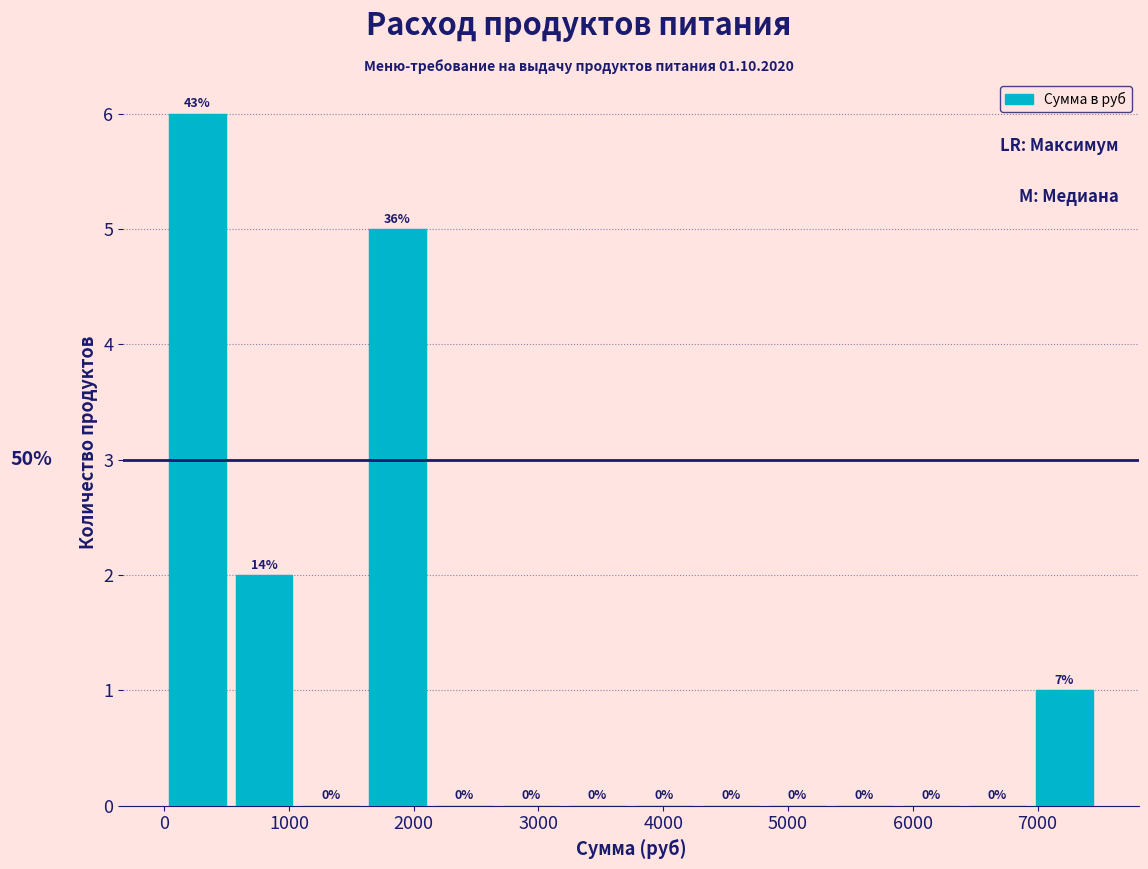

Over which range of the x-axis is the bar tallest?

0 to 500